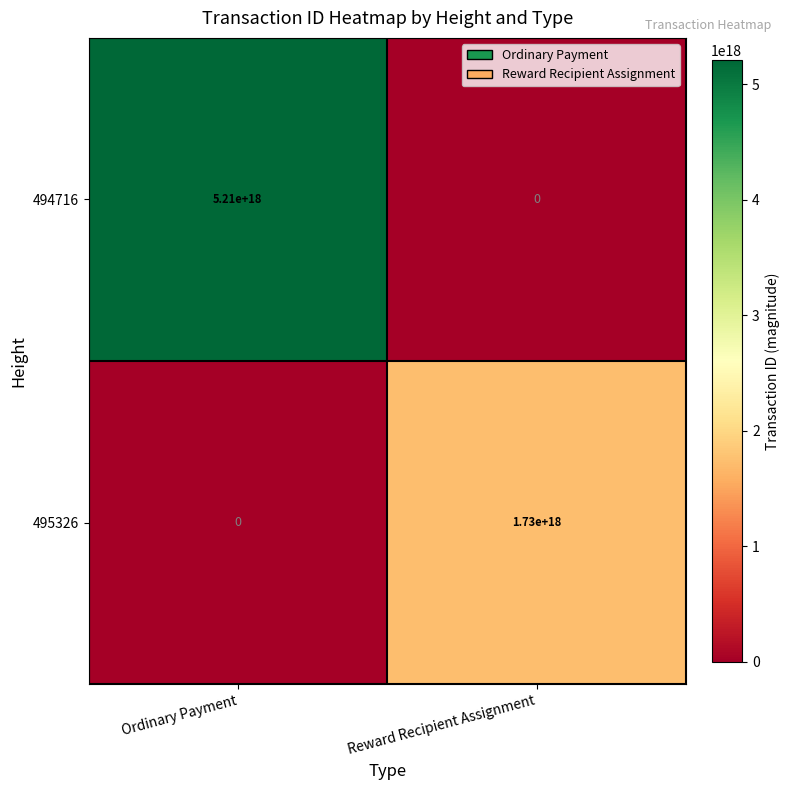

Which series has the widest spread of values?

494716